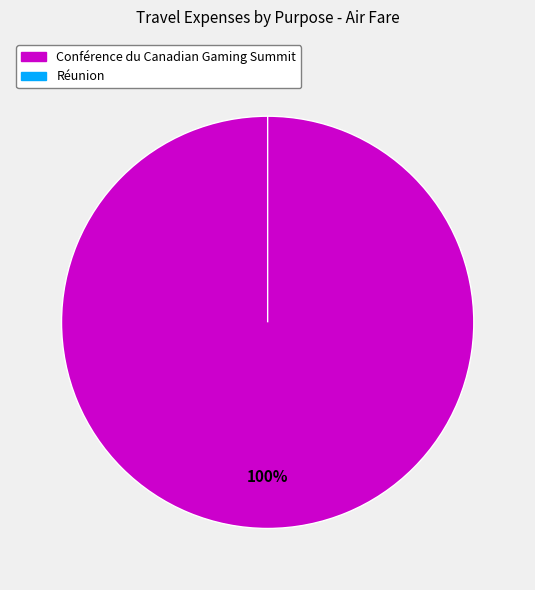

What is the change in value from Conférence du Canadian Gaming Summit to Réunion?

-770.5